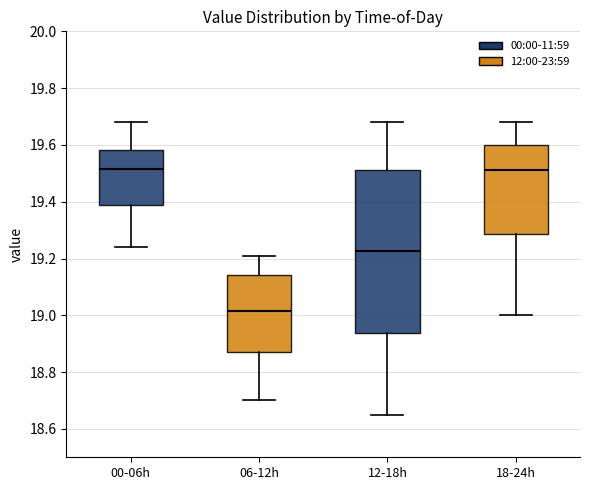

Which box has the lowest median line?

06-12h